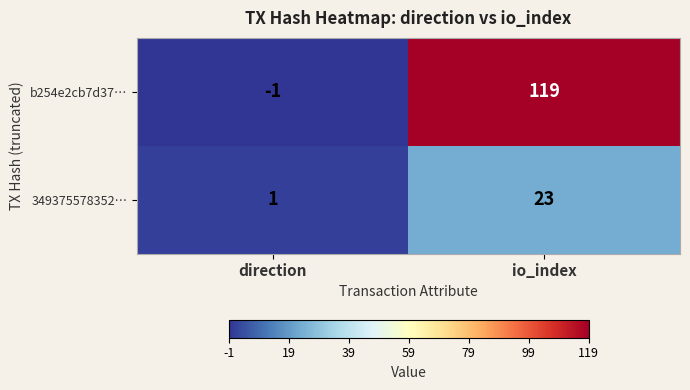

Reading left to right, transcribe all the data shown in this chart.

b254e2cb7d37…: direction=-1	io_index=119
349375578352…: direction=1	io_index=23